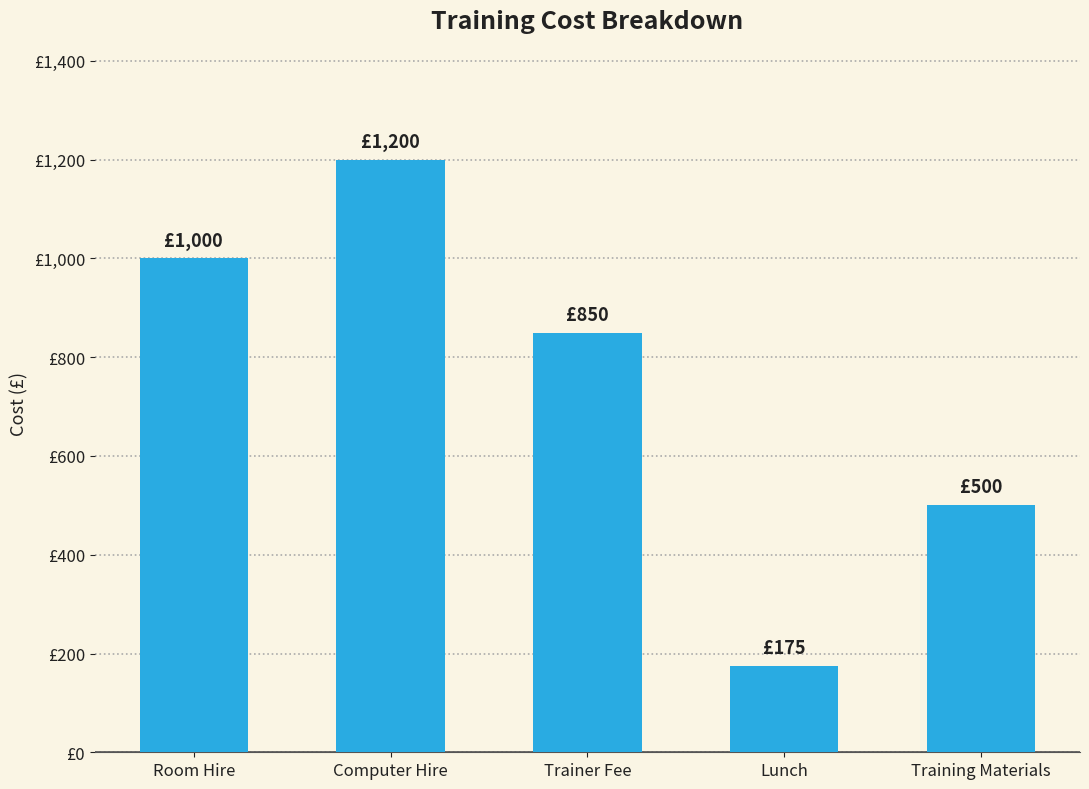

Does the chart contain any negative values?

No